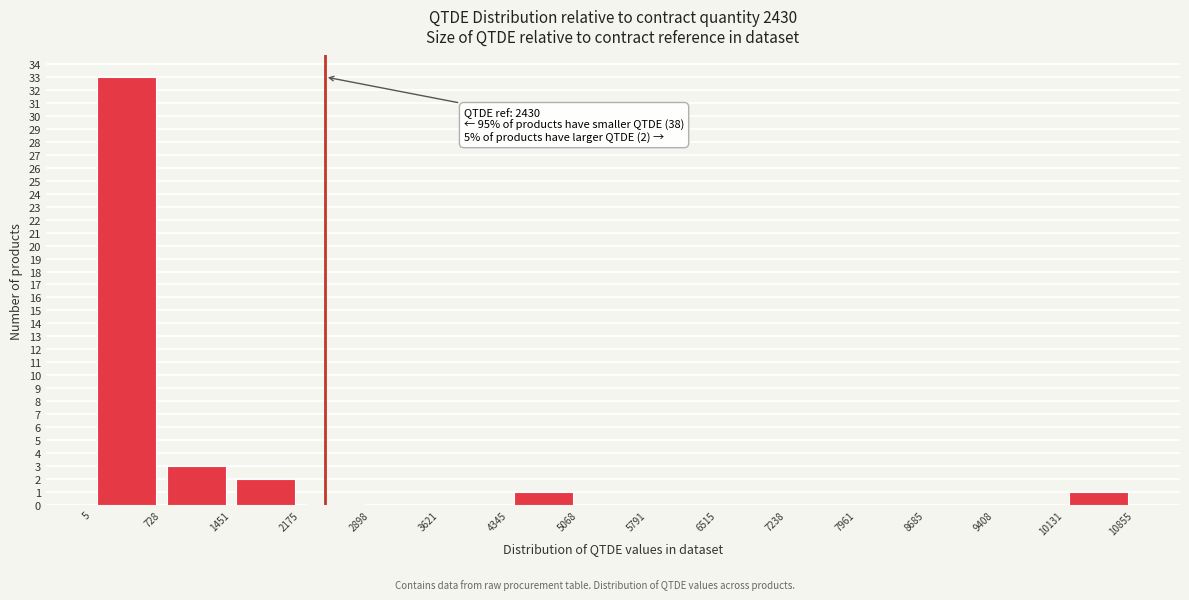

Over which range of the x-axis is the bar tallest?

5 to 728